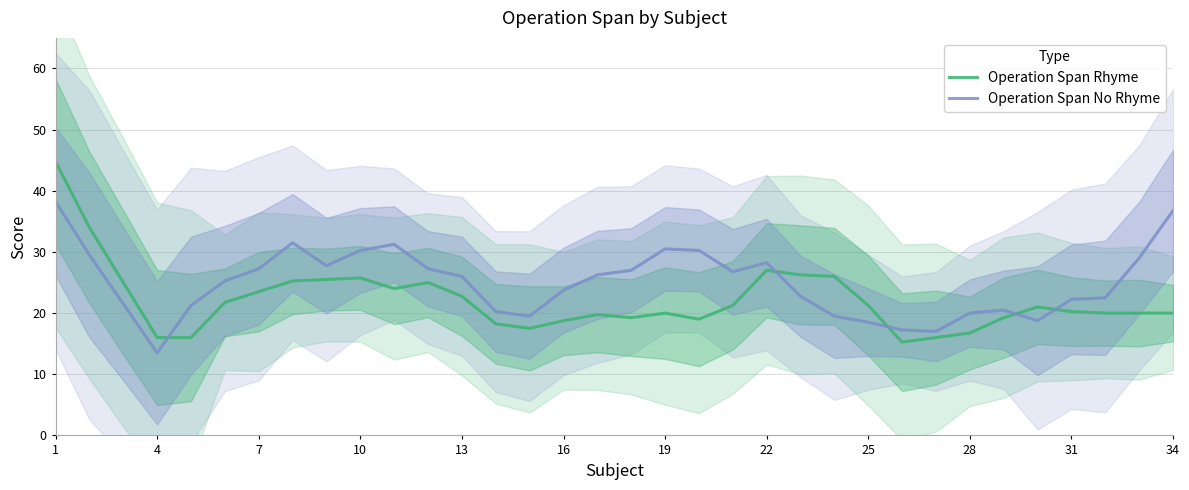

Which series has the largest range (max minus min)?

Operation Span Rhyme